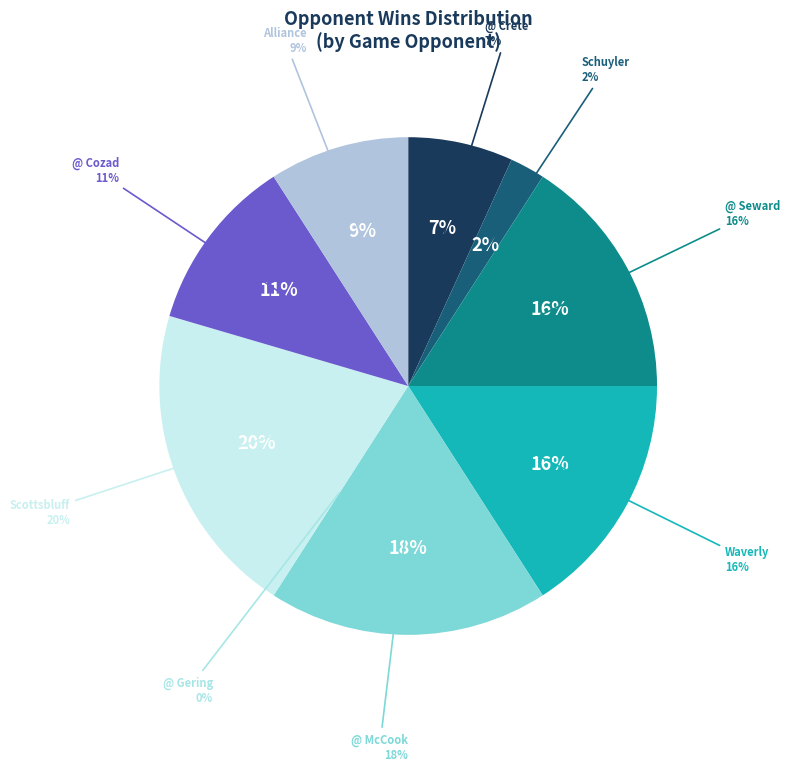

Is it true that @ Seward is 8% of the pie?

False